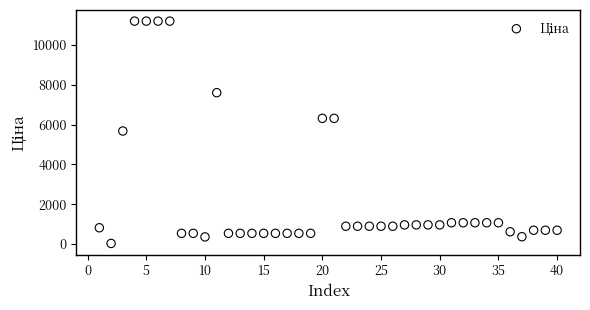

What is the range of Y values (max minus min)?

11156.1